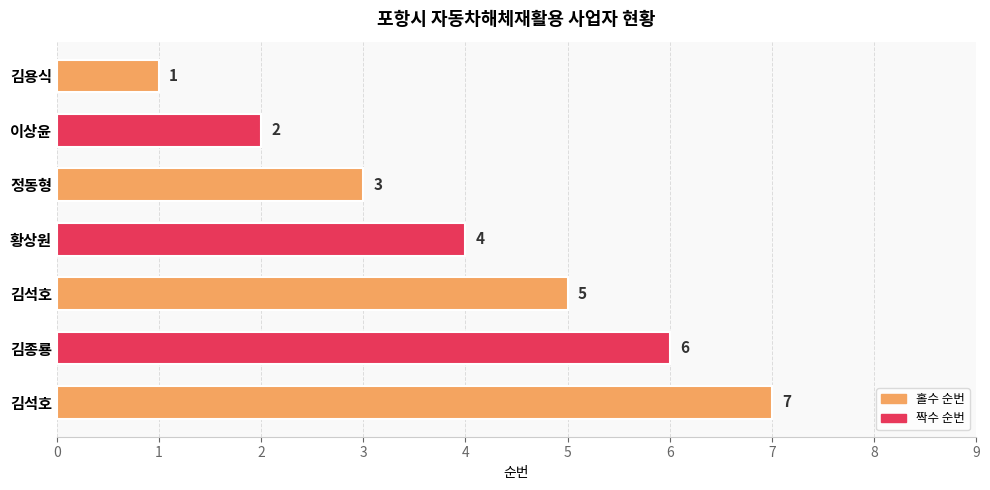

Are the bars horizontal?

Yes